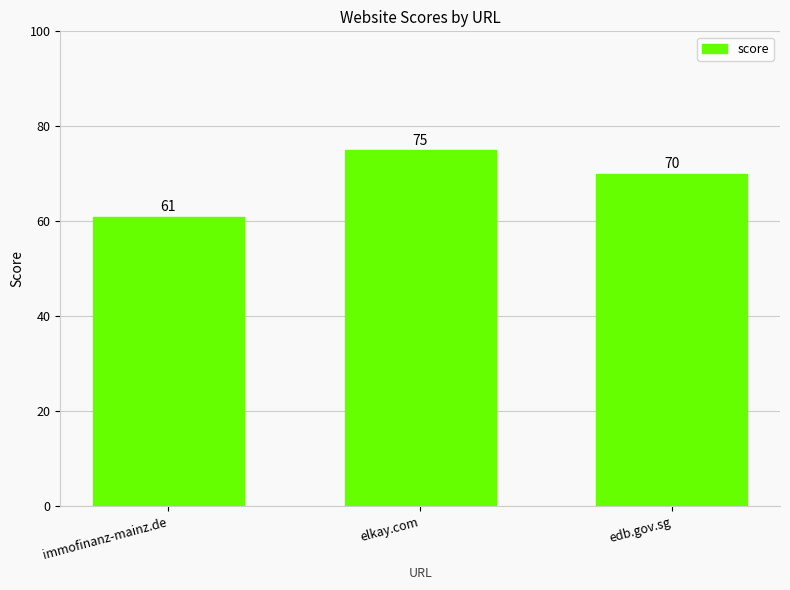

What is the change in value from immofinanz-mainz.de to edb.gov.sg?

+9